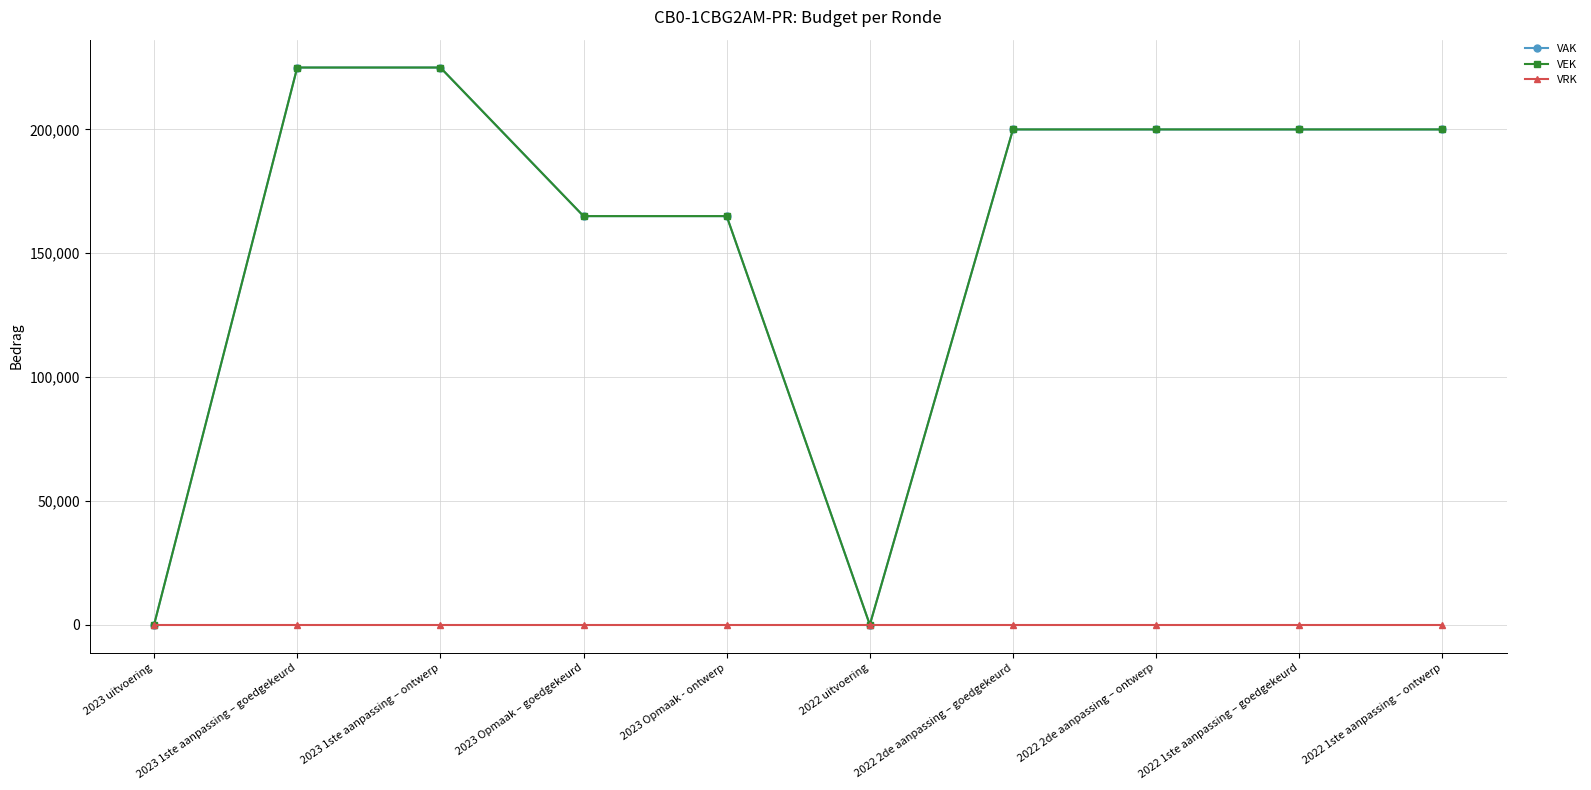

The VAK series shows 165000 at 2023 Opmaak - ontwerp. True or false?

True